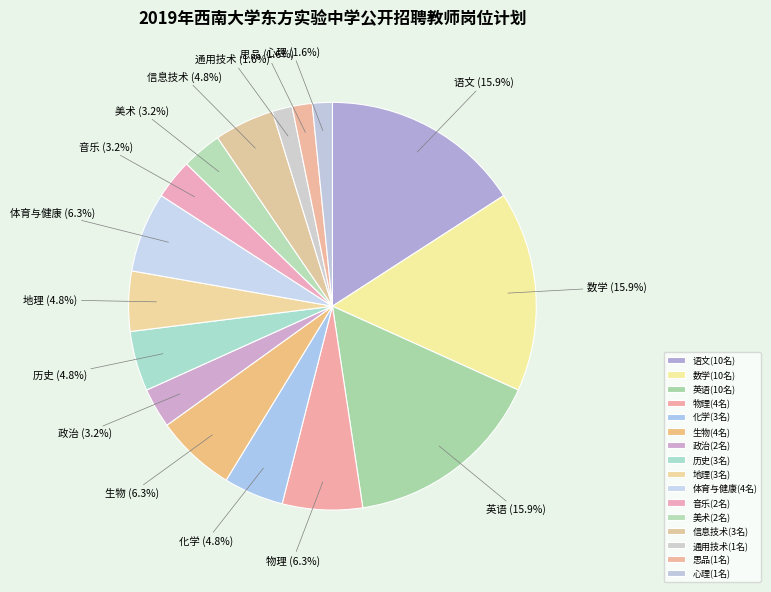

Count the number of slices in the pie.

16